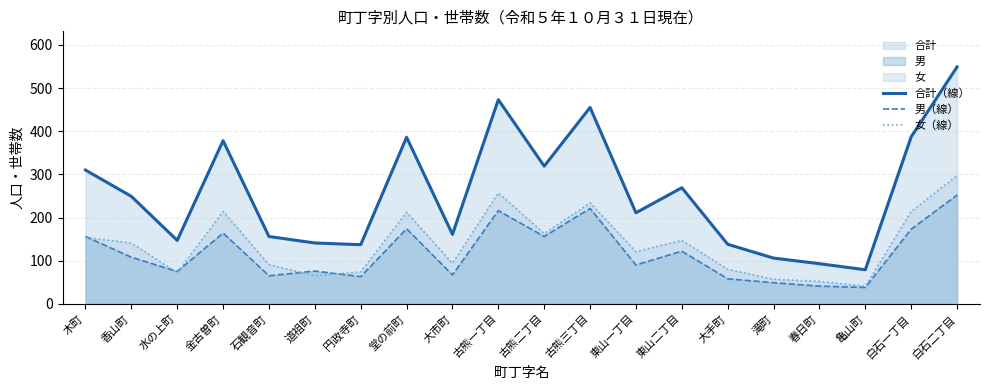

True or false: 合計（線） and 男（線） intersect in this chart.

False